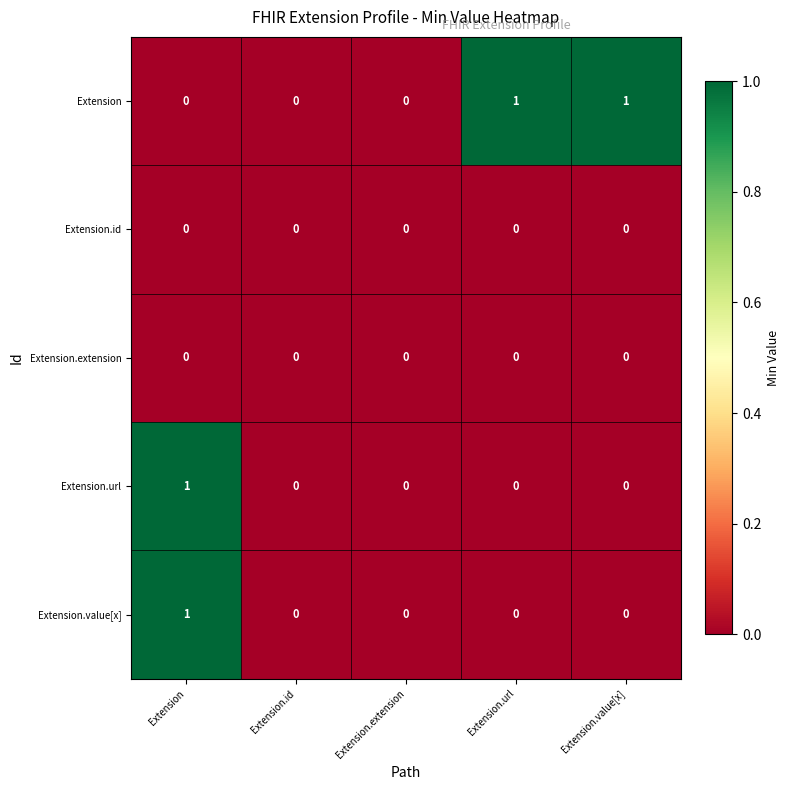

What is the total value across all series at Extension.url?

1